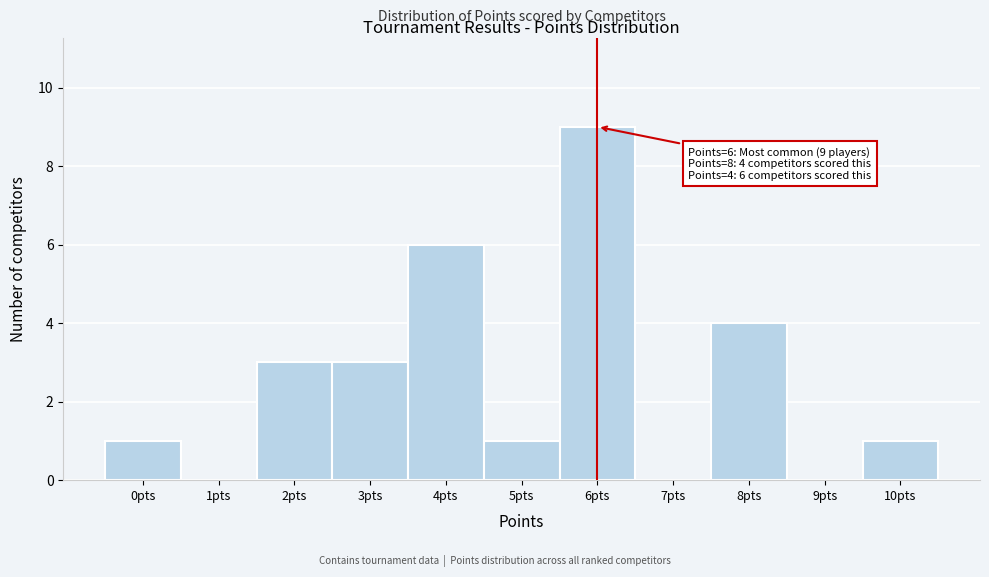

Which range on the x-axis has the tallest bar?

5.5 to 6.5